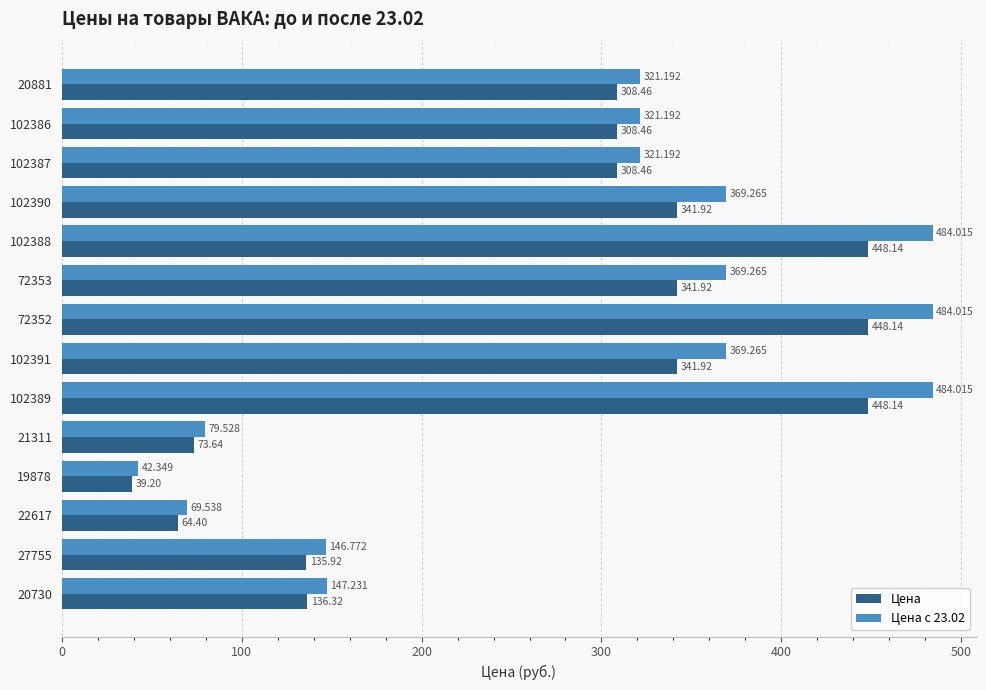

Is the value of Цена с 23.02 at 22617 greater than the value of Цена at 72353?

No